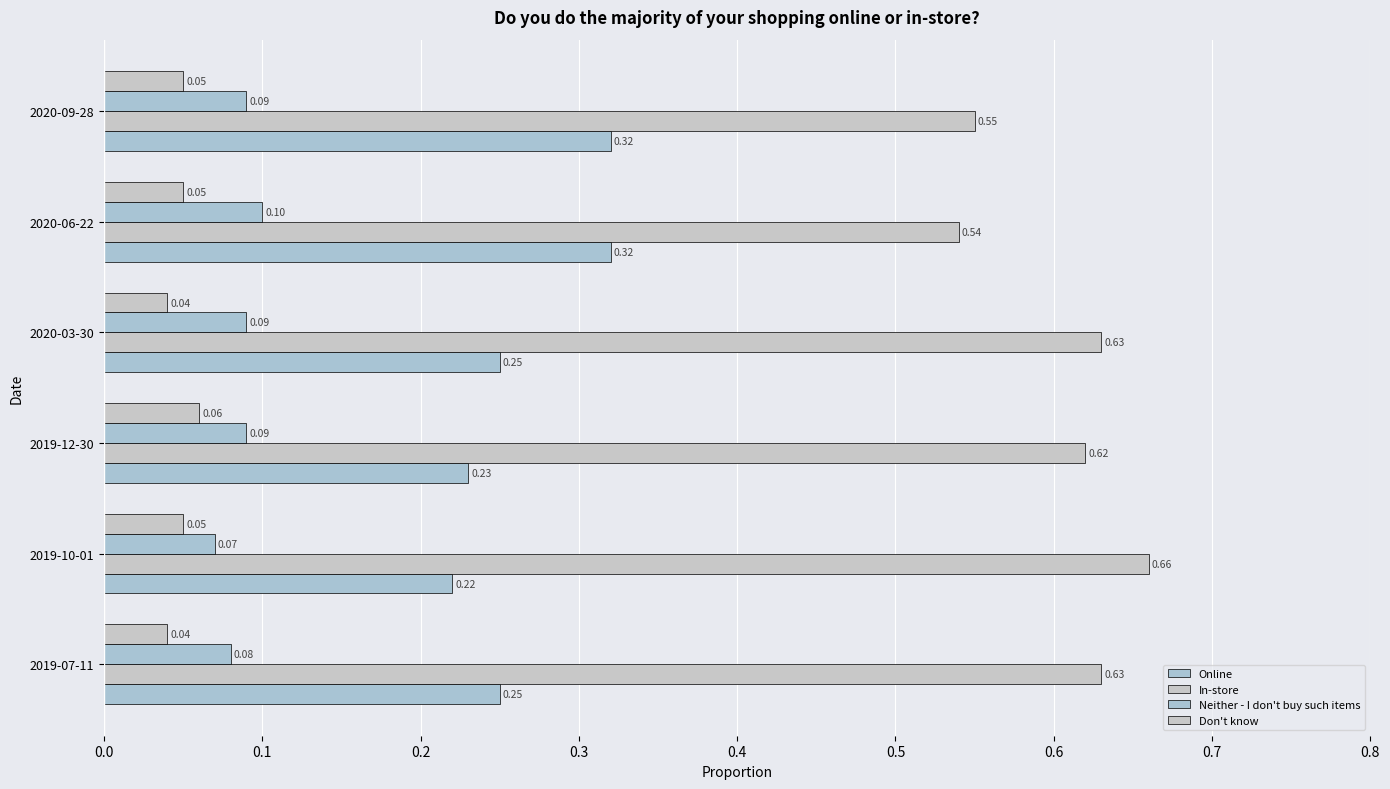

How many distinct data groups are displayed?

4